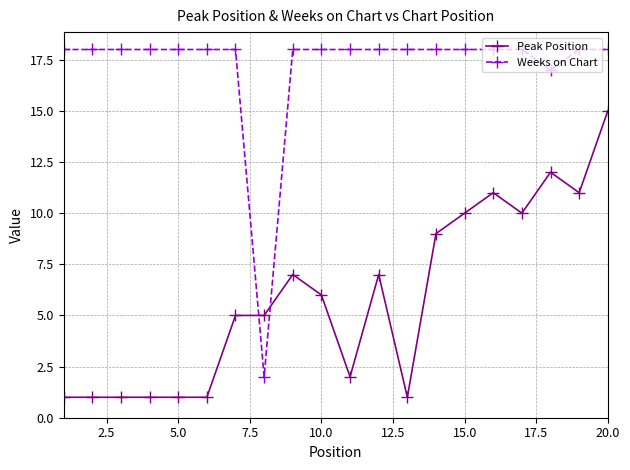

What is the value of the Weeks on Chart point at the 17th from the left?

18